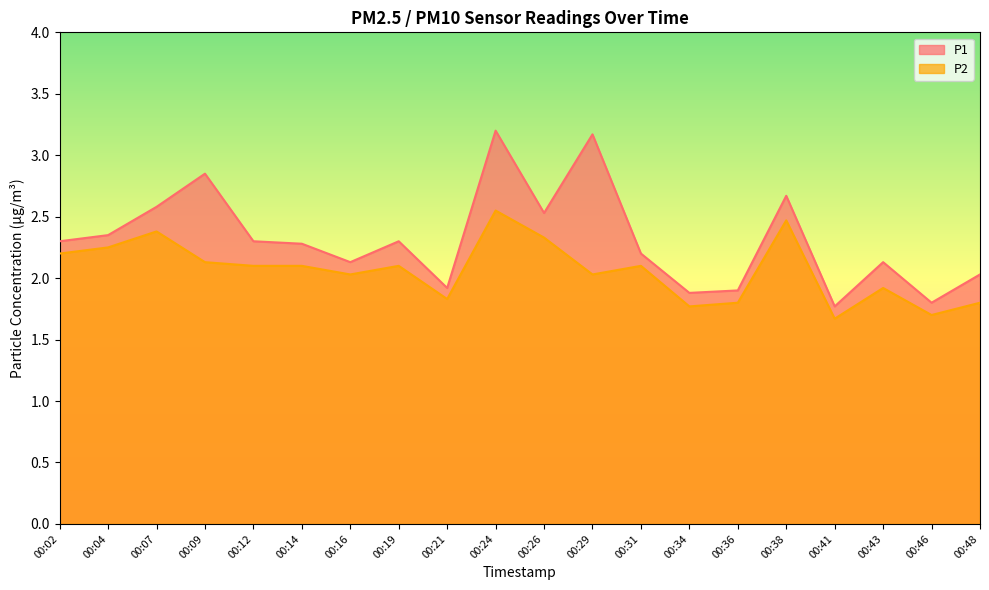

At which category does the chart reach its peak across all series?

00:24